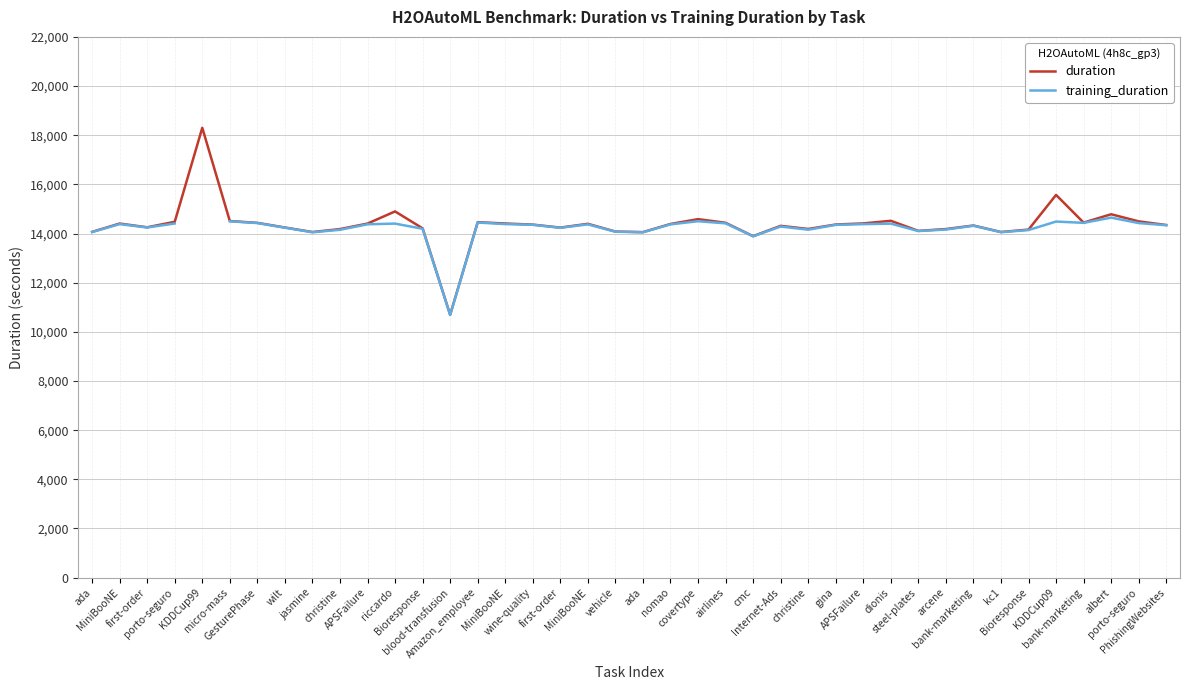

What is the sum of the training_duration values at Internet-Ads and porto-seguro?

28709.0